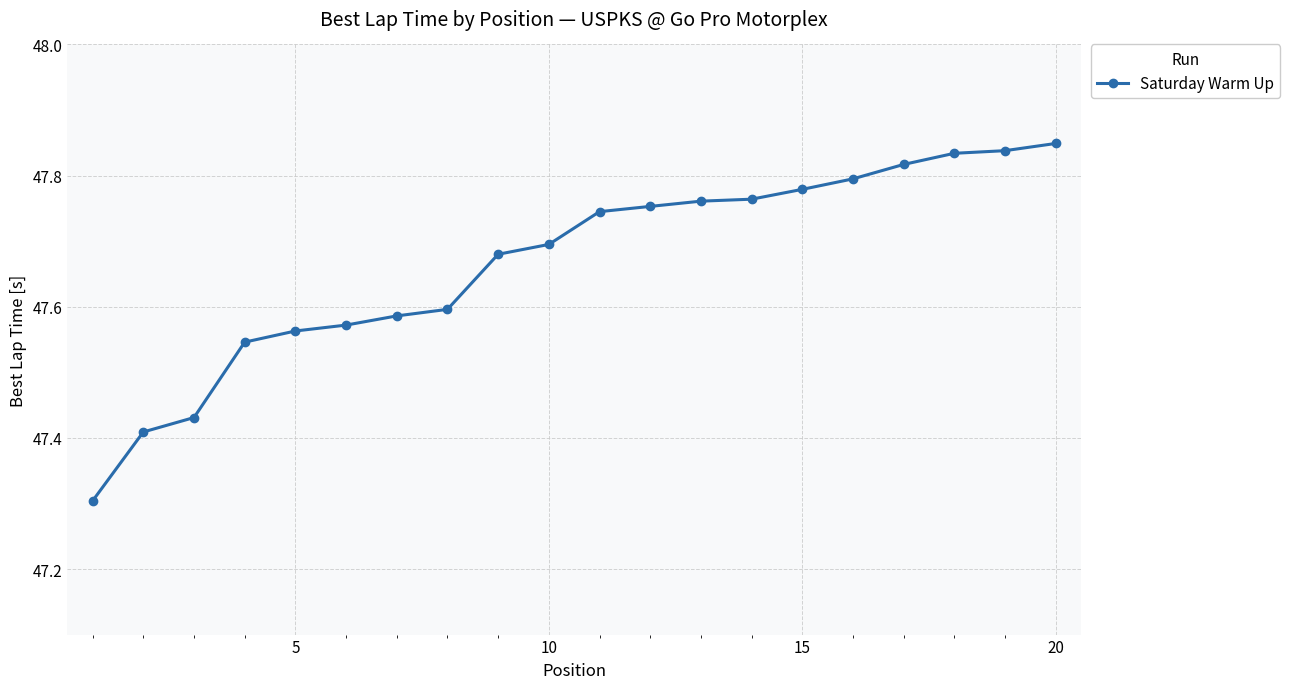

How many values are between 47 and 48?

20